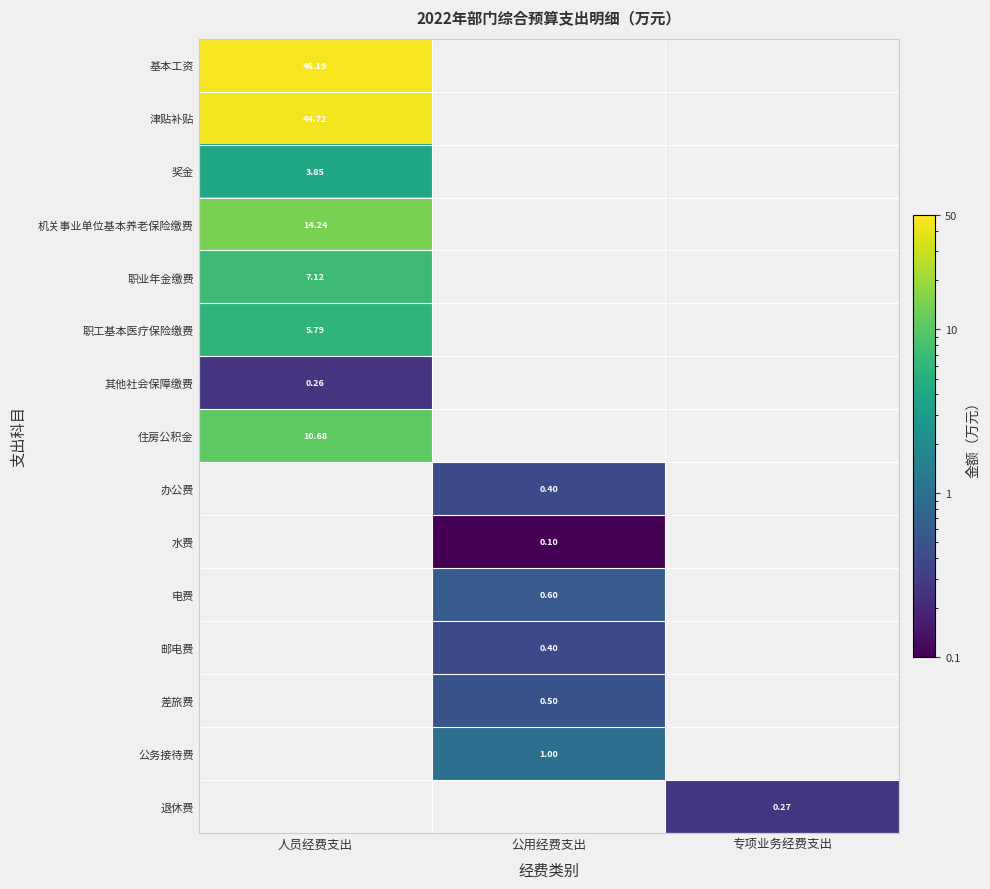

At which category does the chart reach its minimum across all series?

公用经费支出